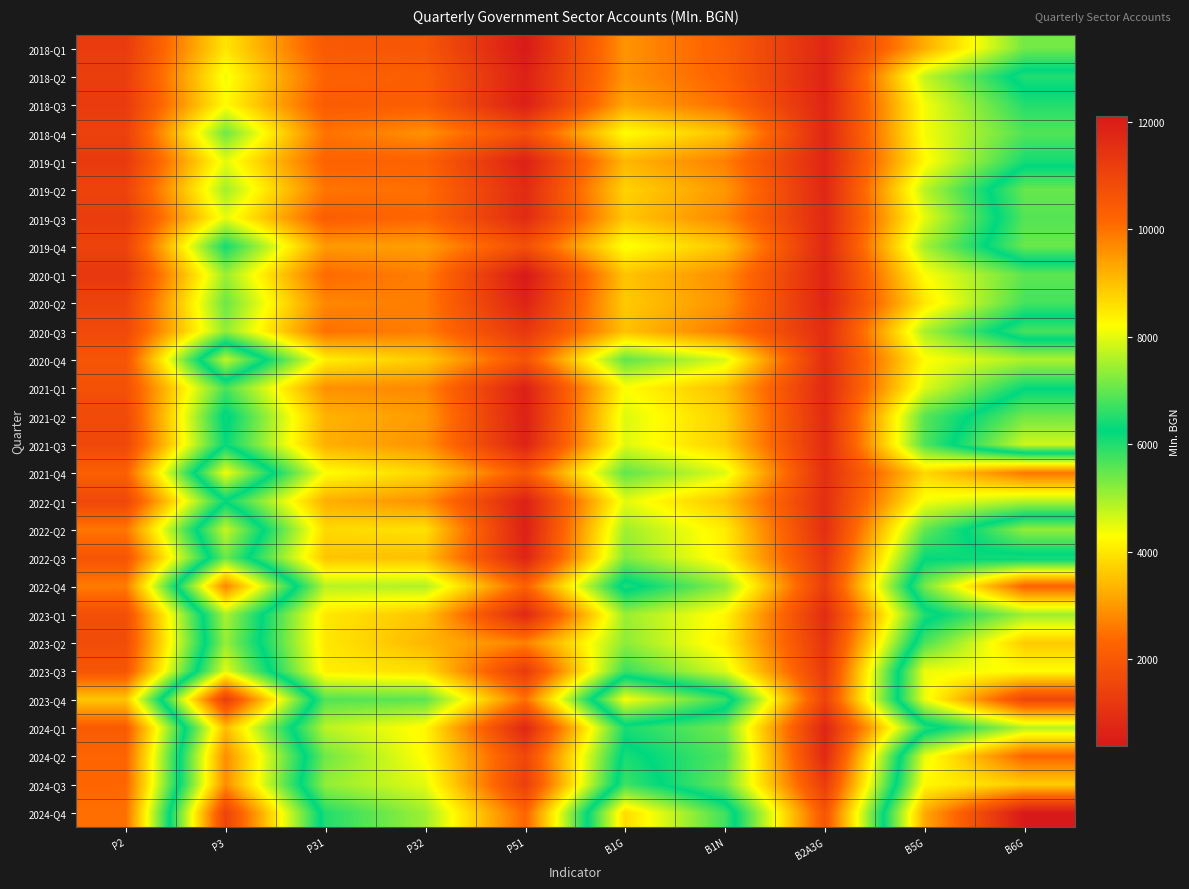

At how many categories does at least one series exceed 5093?

7